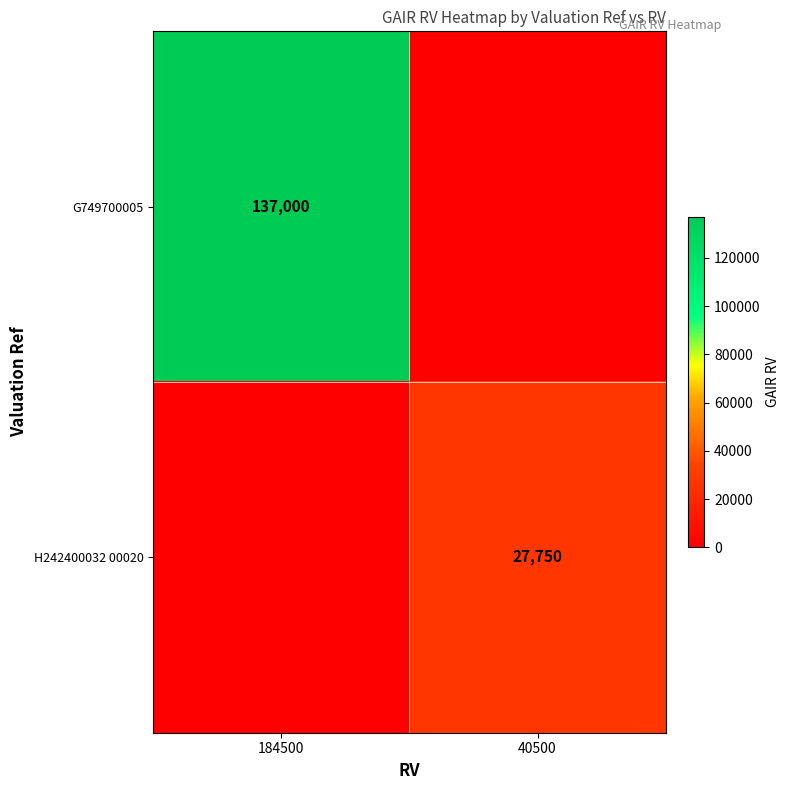

Is the value of H242400032 00020 at 40500 greater than the value of G749700005 at 184500?

No